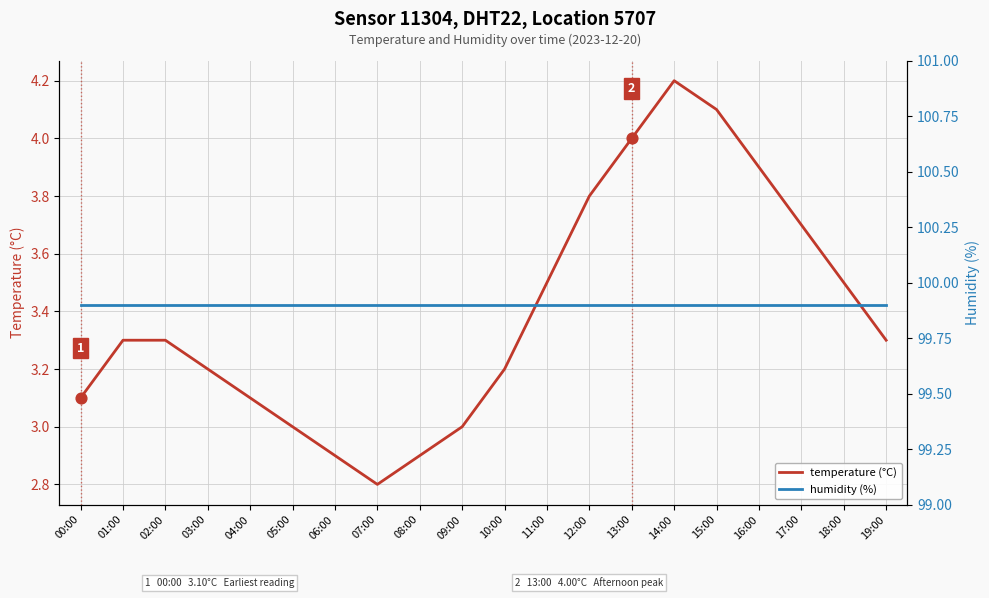

Is the value of temperature (°C) at 15:00 greater than the value of humidity (%) at 04:00?

No